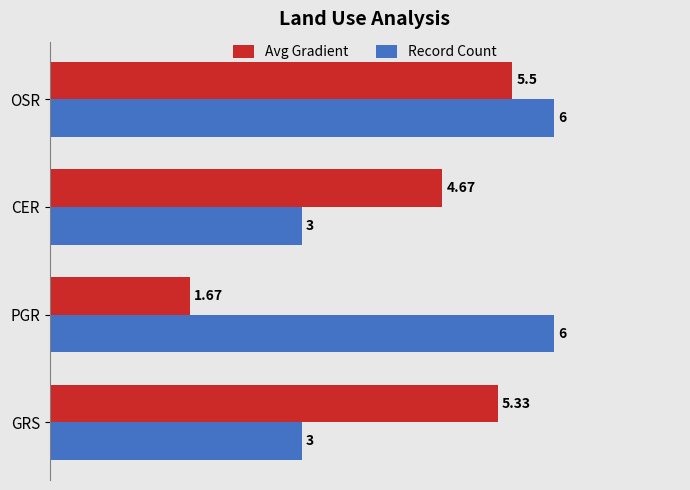

At how many categories does at least one series exceed 4?

4